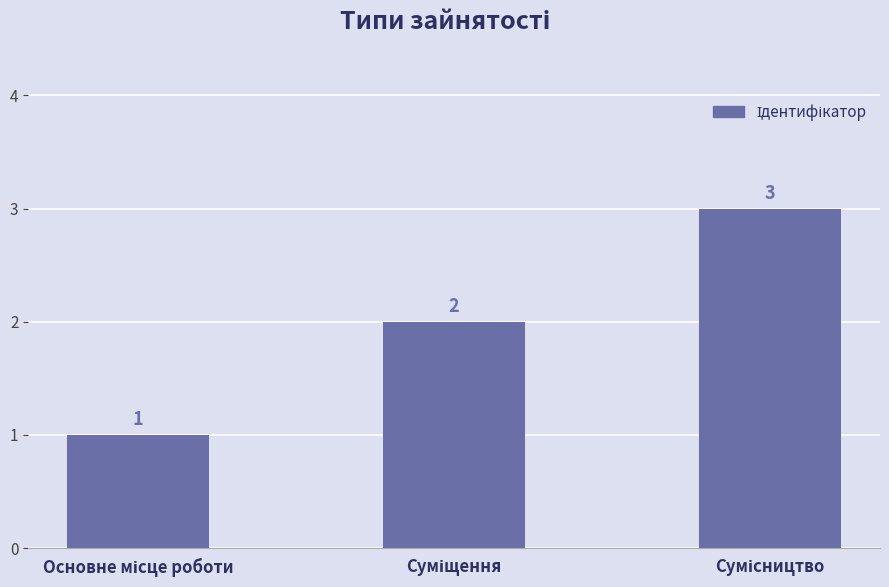

What is the sum of all values?

6